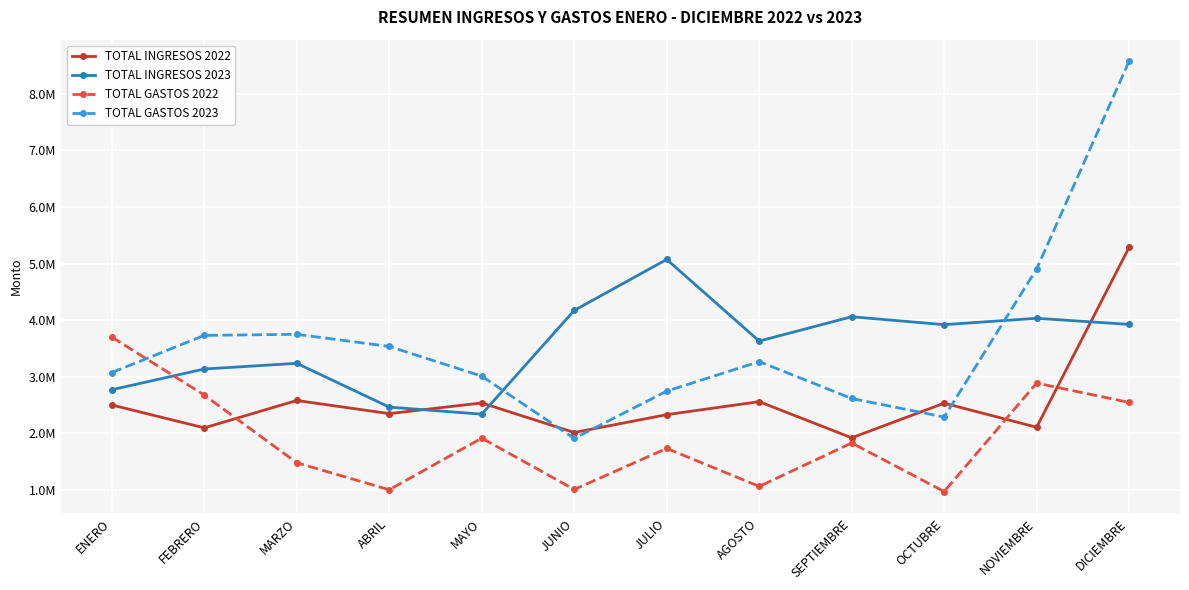

Is the value of TOTAL INGRESOS 2023 at JULIO greater than the value of TOTAL GASTOS 2023 at JULIO?

Yes